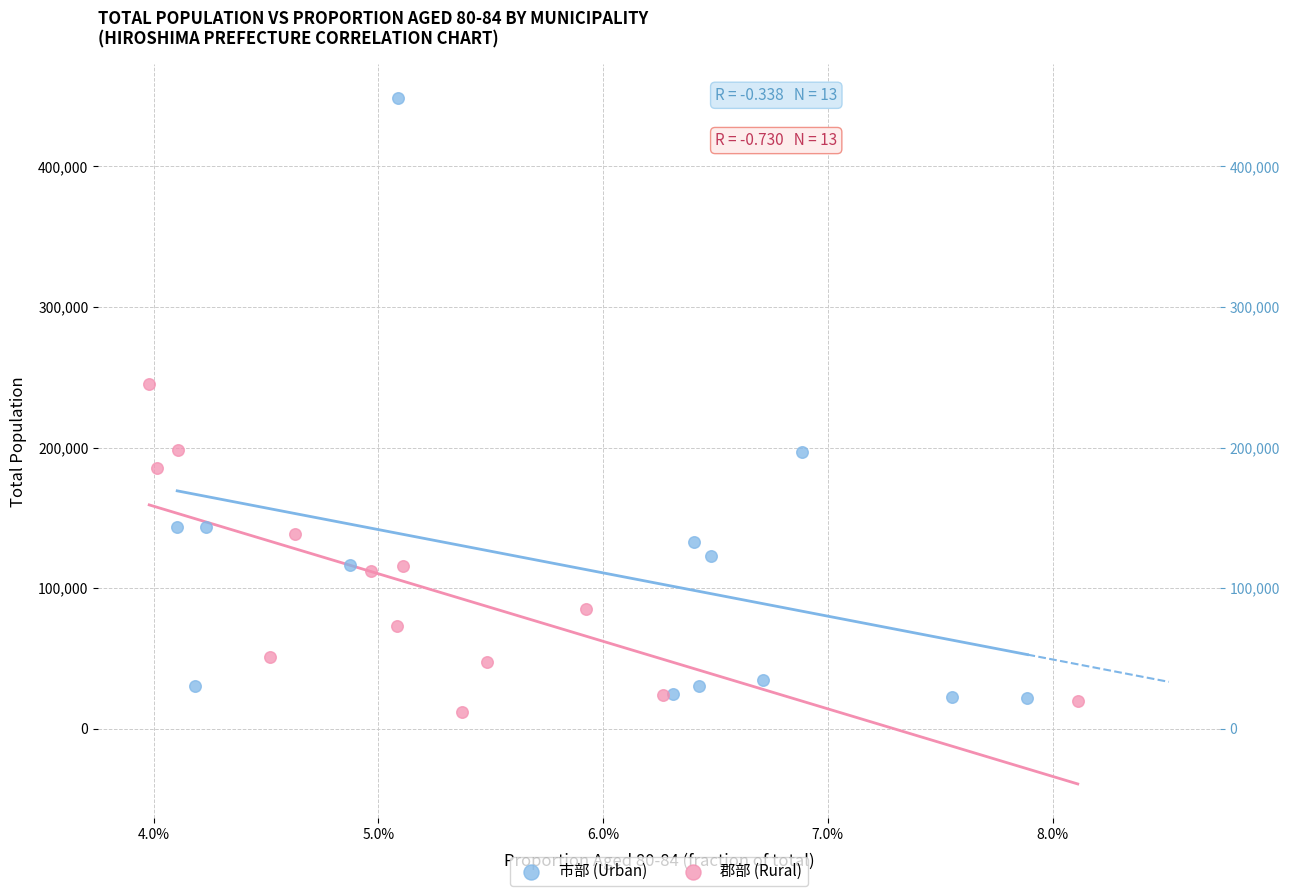

Which series reaches the minimum Y coordinate?

郡部 (Rural)